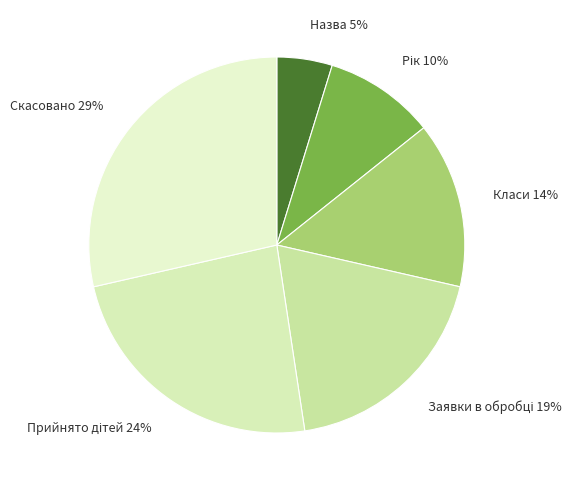

To the nearest percent, what percentage of the pie is Назва?

5%